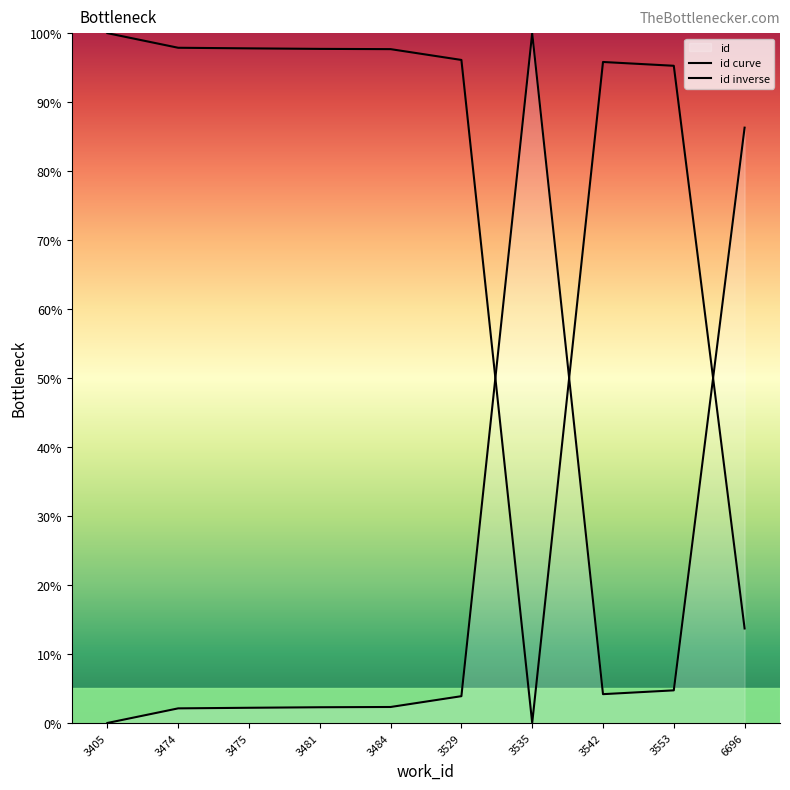

Between which two adjacent categories do id inverse and id curve first intersect?

3529 and 3535